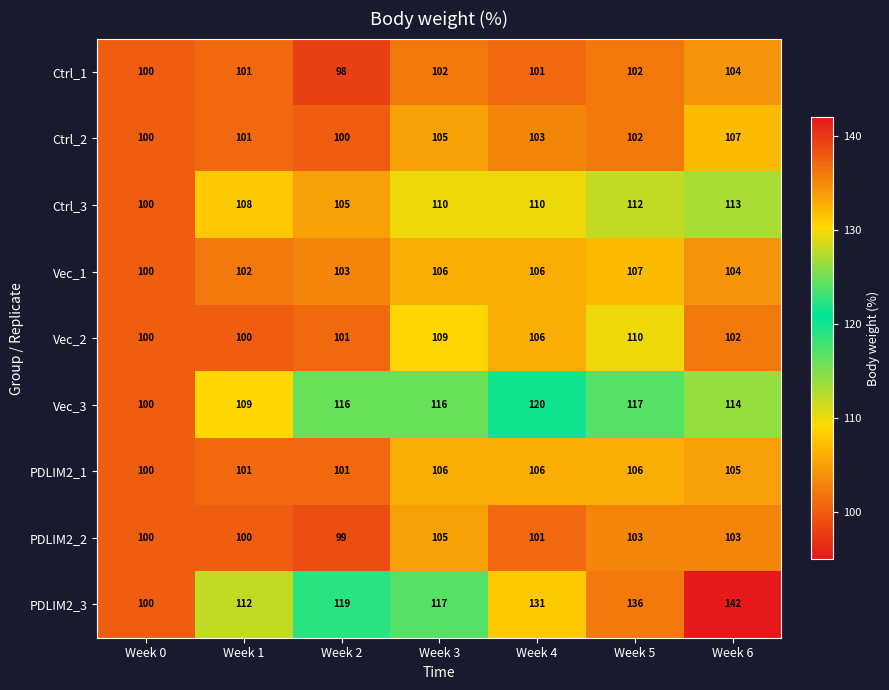

Which label corresponds to the largest value in the chart?

Week 6